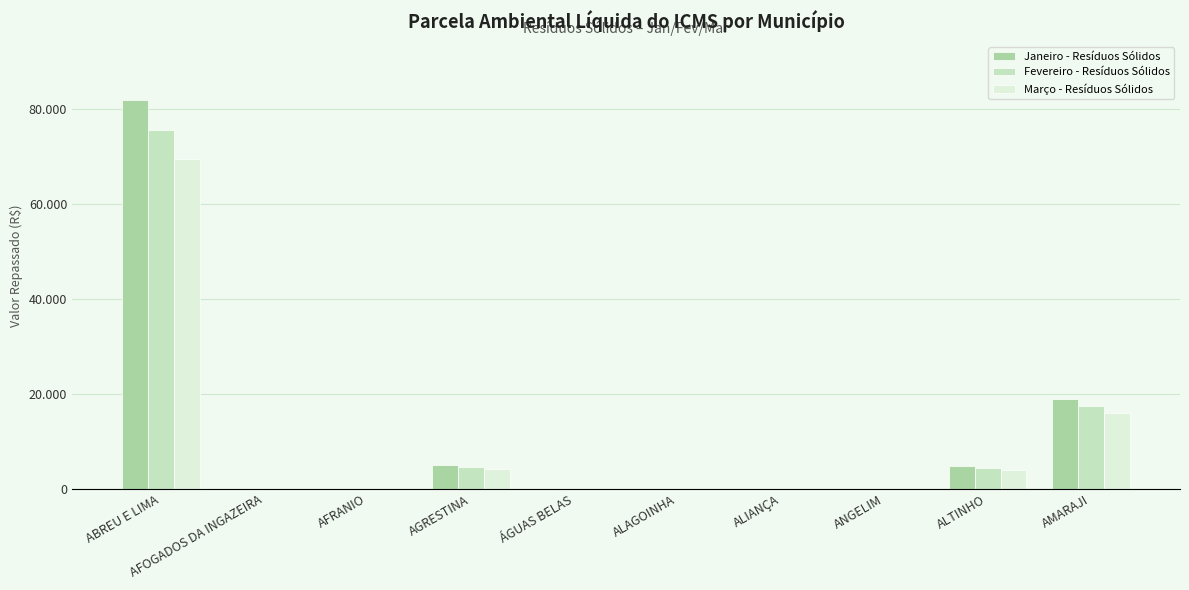

What are all the series names shown in the legend?

Janeiro - Resíduos Sólidos, Fevereiro - Resíduos Sólidos, Março - Resíduos Sólidos